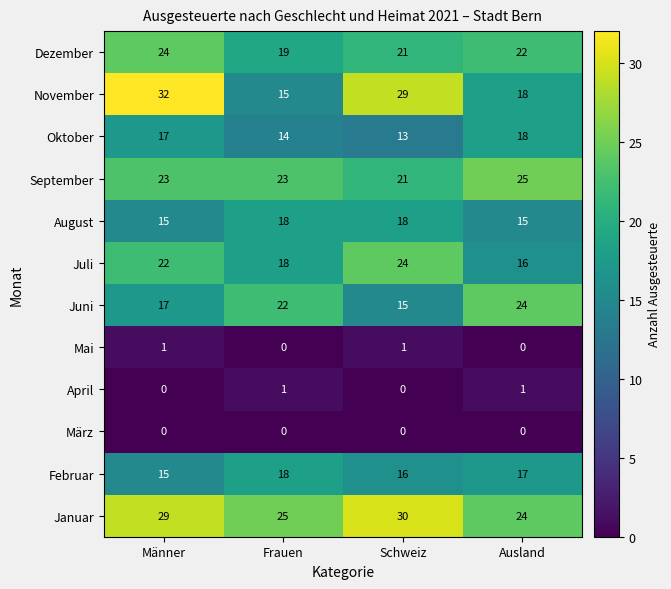

Count the April values in the range 0 to 1.

4